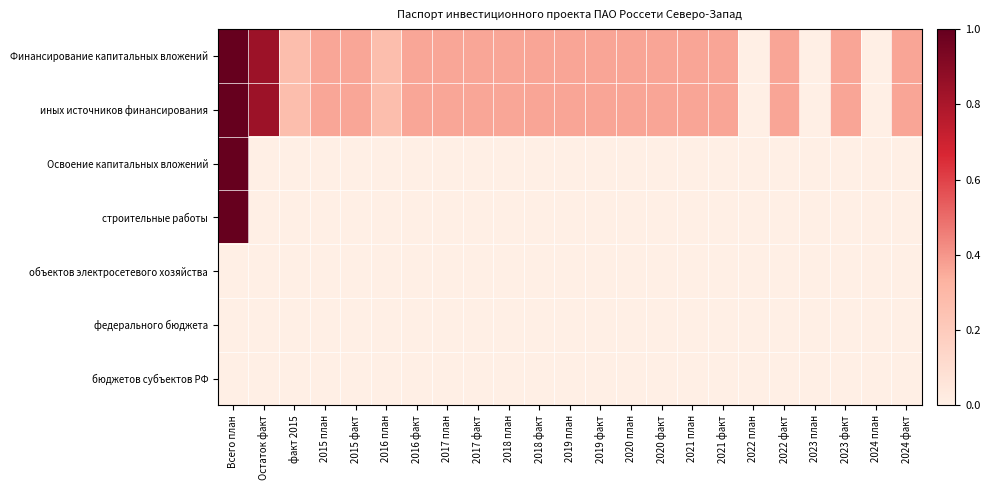

What is the total value across all series at 2021 факт?

0.7